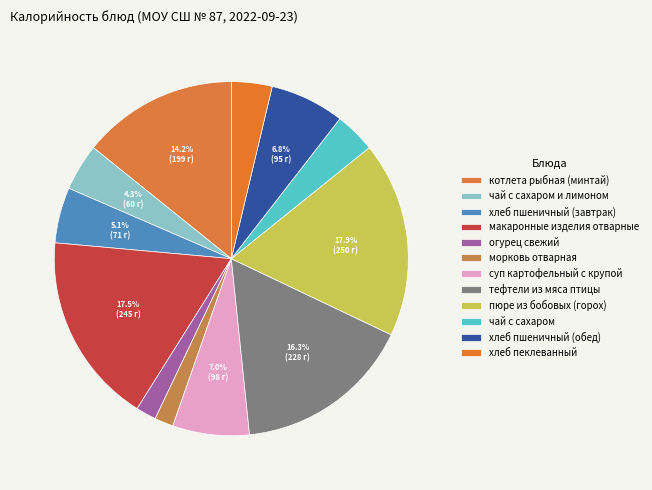

Does огурец свежий represent more than half of the total?

No